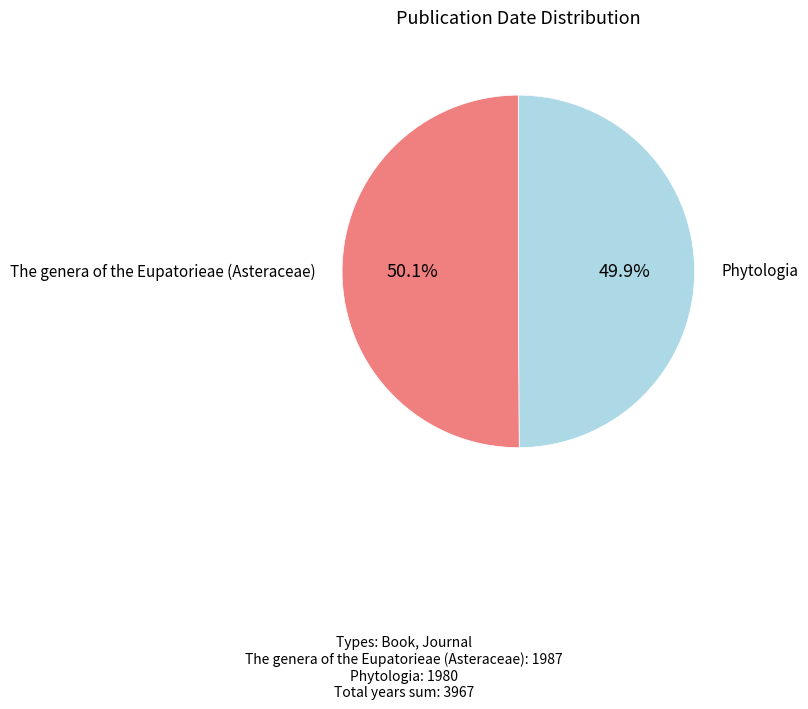

Is there any slice that represents more than half of the pie?

Yes